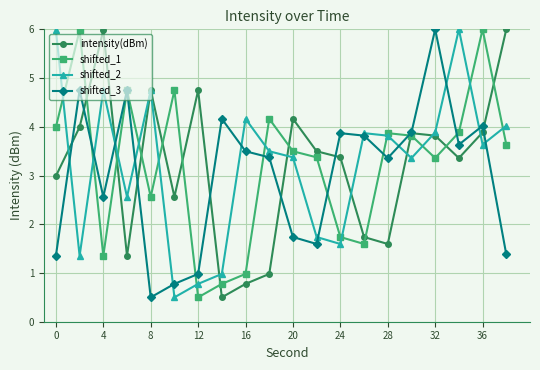

After their last crossing, which series has the higher values: shifted_1 or intensity(dBm)?

intensity(dBm)